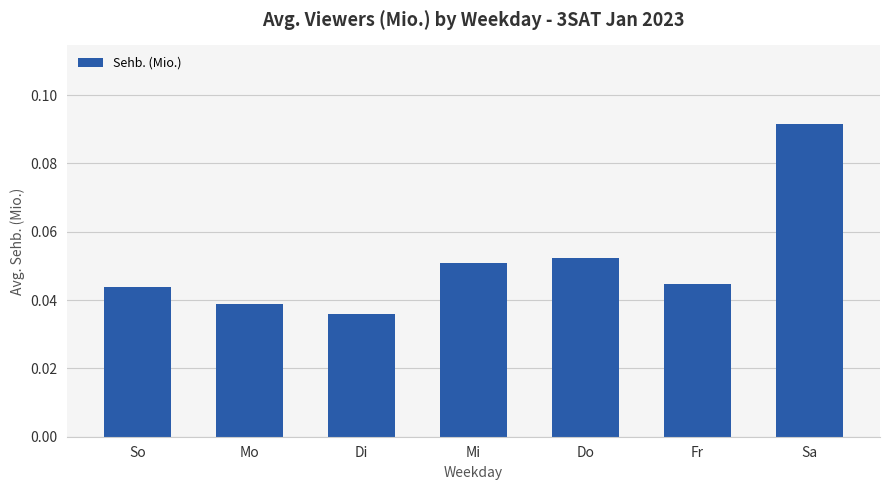

What position from the left is Mi?

4